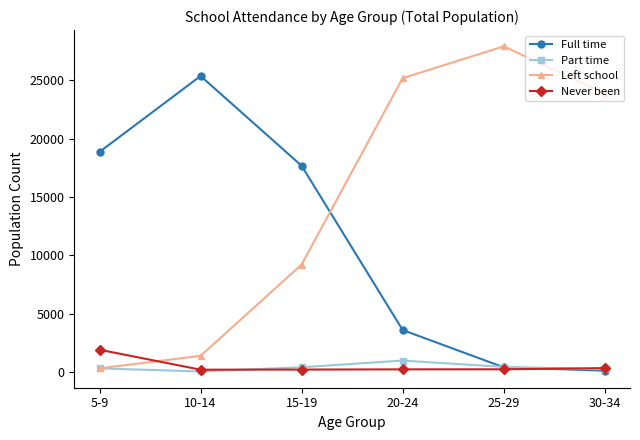

At how many categories does at least one series exceed 13519?

6